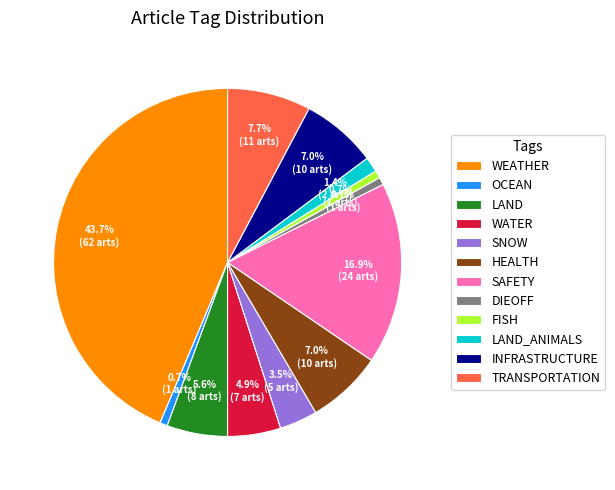

Does WATER represent more than half of the total?

No